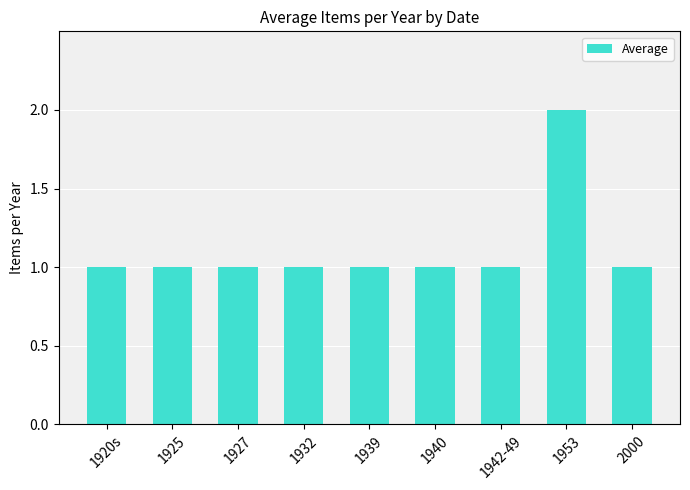

Which category has the highest value across all series?

1953